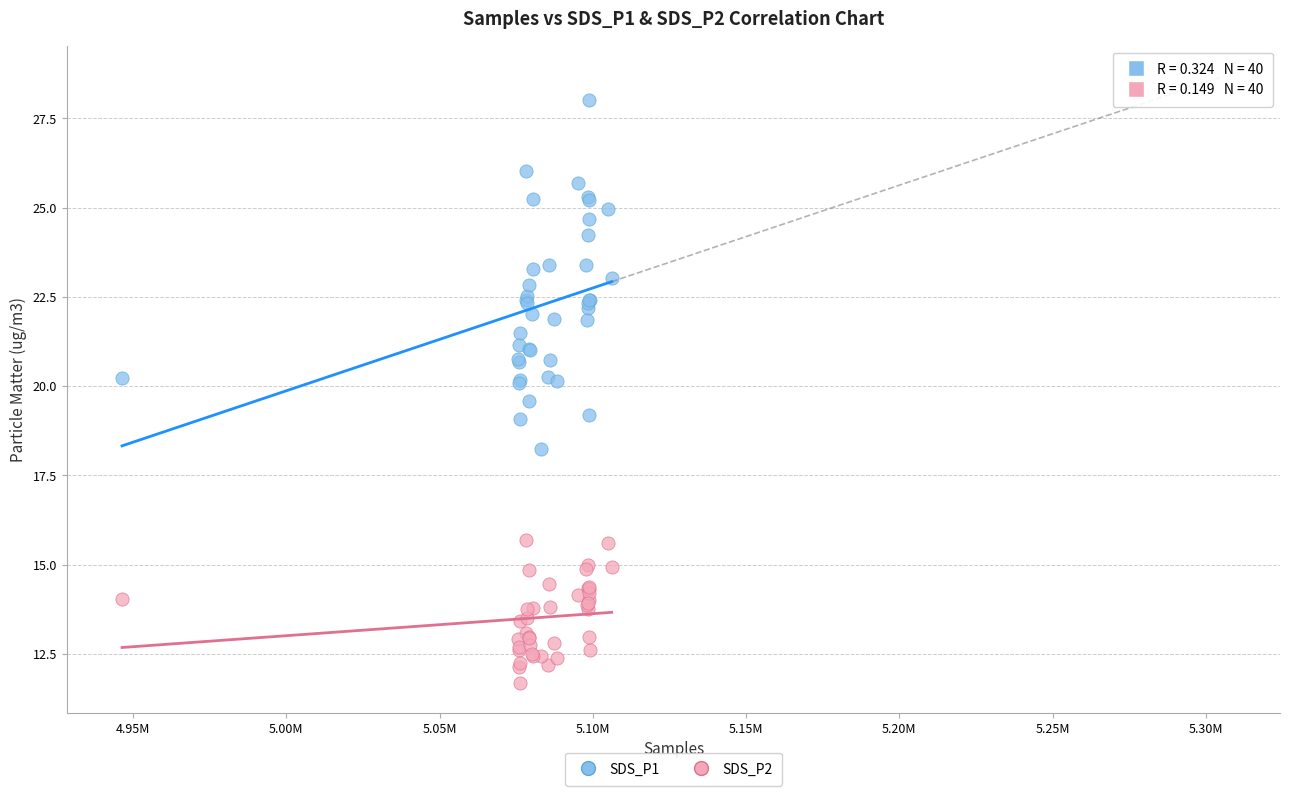

Which series contains the lowest Y value?

SDS_P2